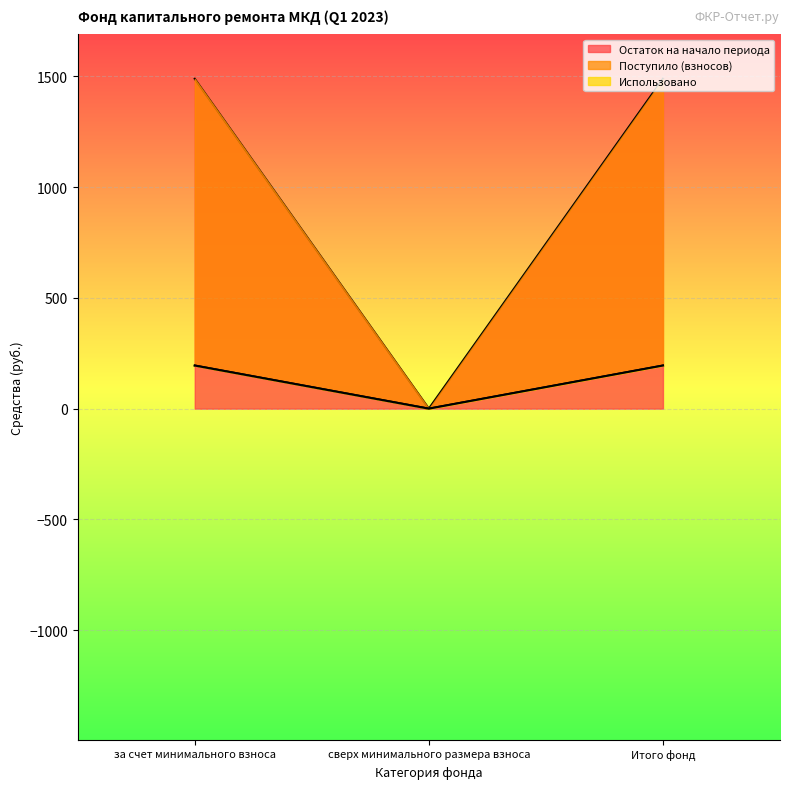

Does the chart display data point markers on the line(s)?

No